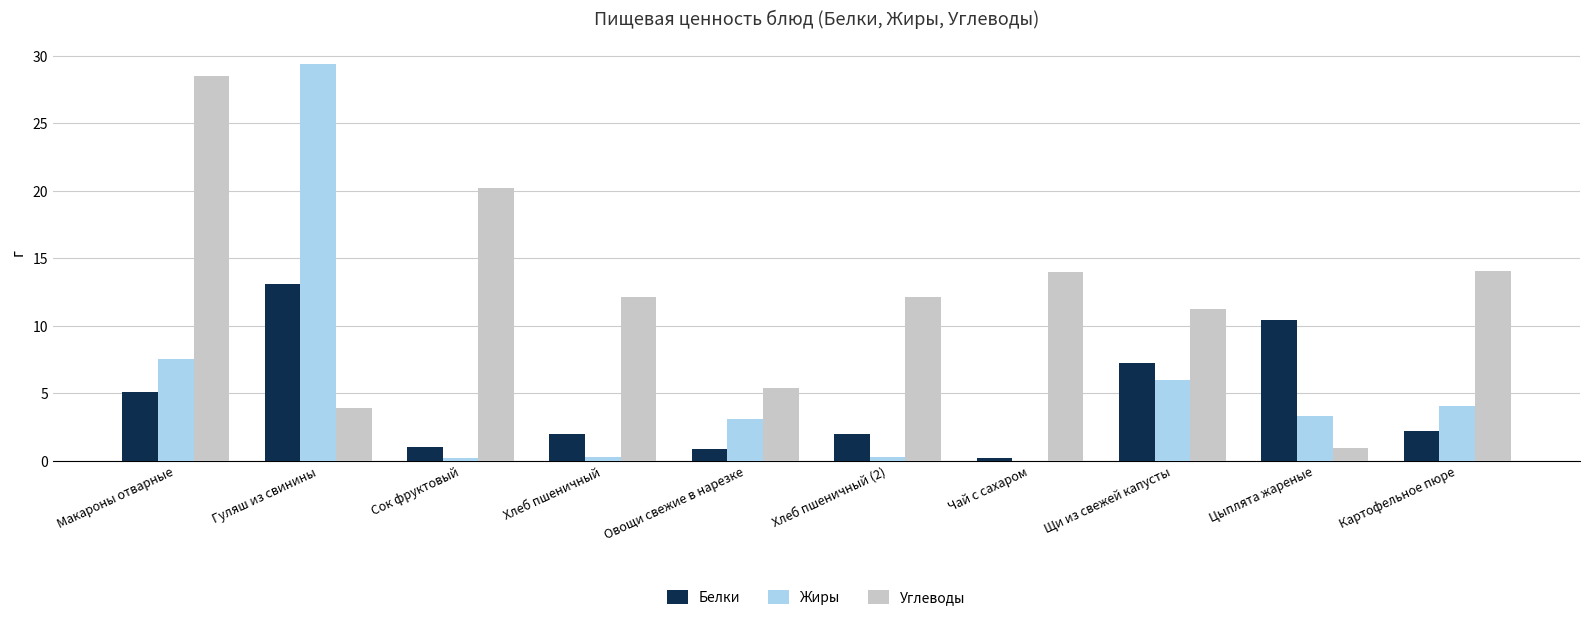

Is it true that Белки equals 0.8 at Овощи свежие в нарезке?

True